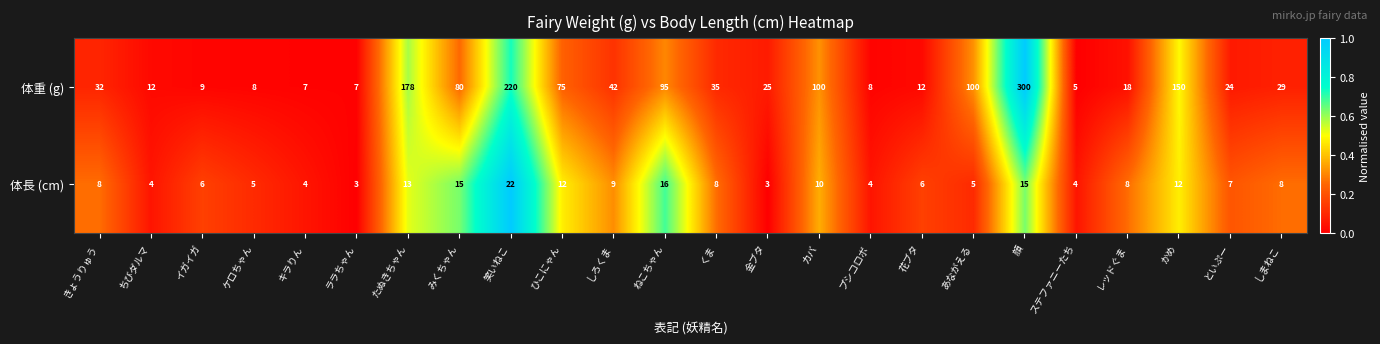

Which series has the widest spread of values?

体重 (g)